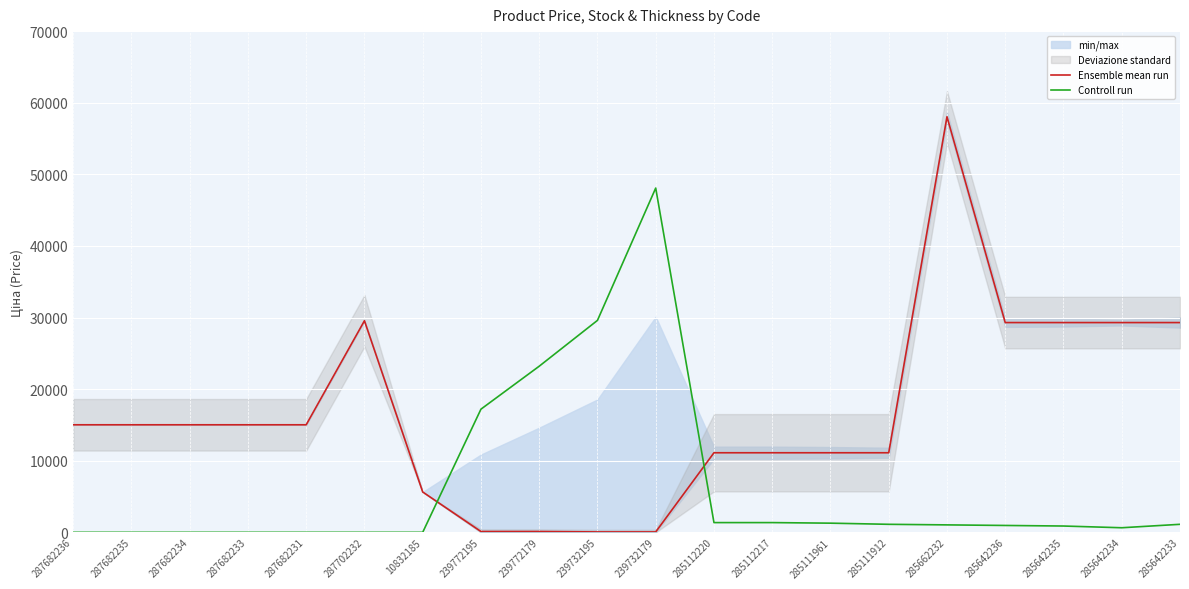

How many values in the Ensemble mean run series exceed 15019?

11